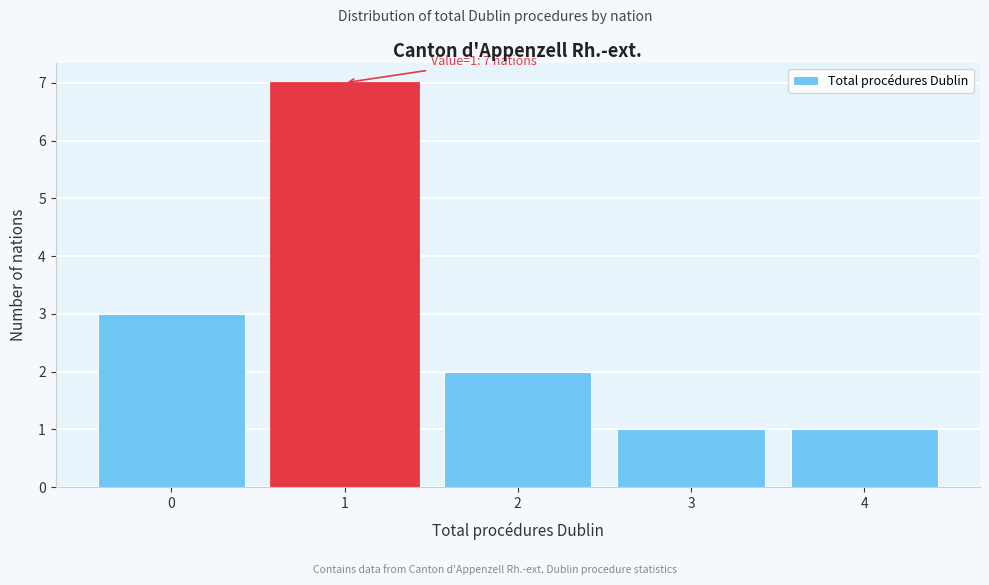

Over which range of the x-axis is the bar tallest?

0.5 to 1.5